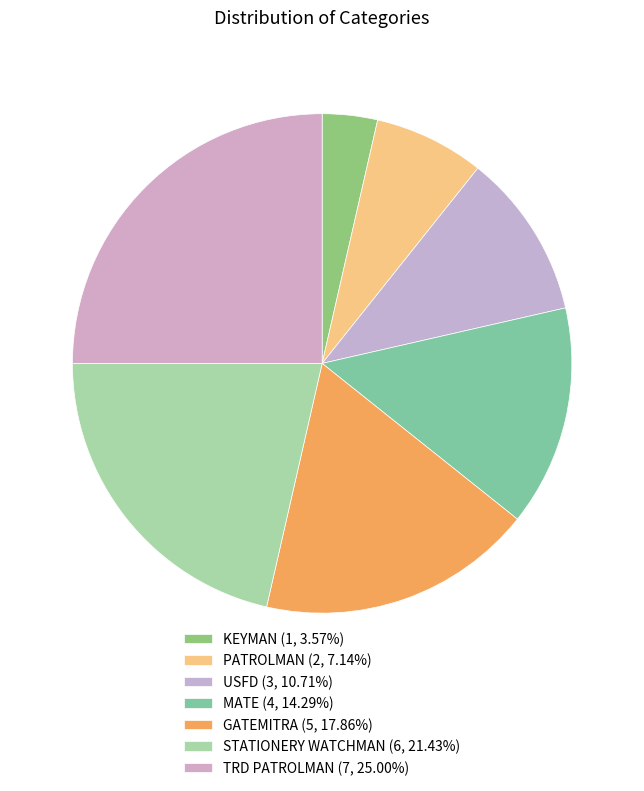

To the nearest percent, what is the difference between the GATEMITRA and MATE slice percentages?

4%